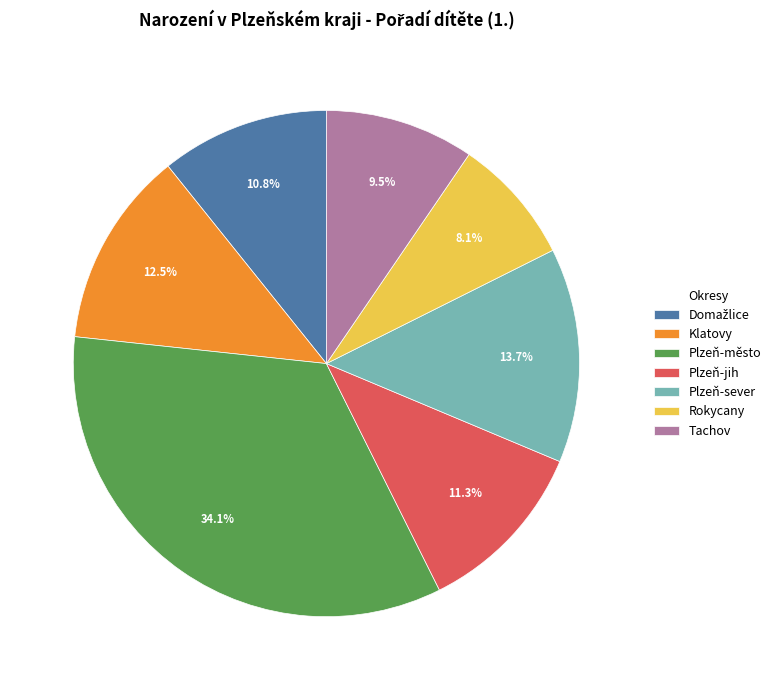

What percentage is NOT represented by Tachov?

90.5%